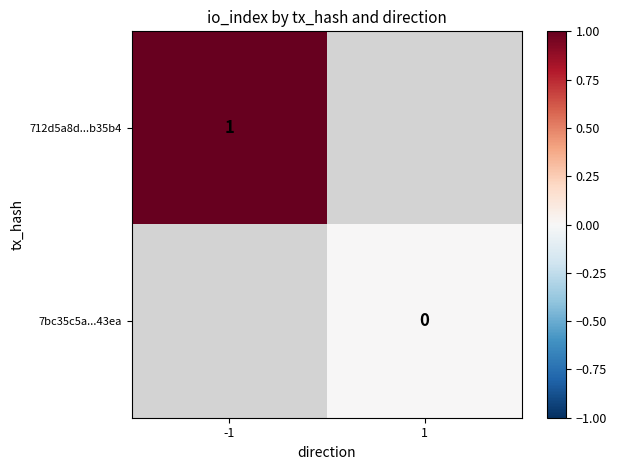

Which series has the largest range (max minus min)?

712d5a8d...b35b4